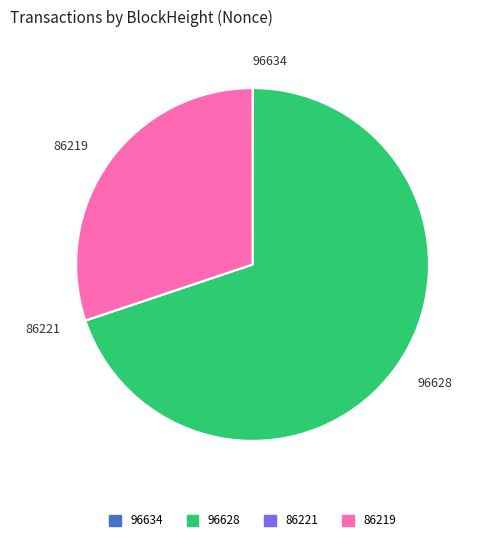

Approximately how many times larger is the value at 86219 compared to 96628?

0.4